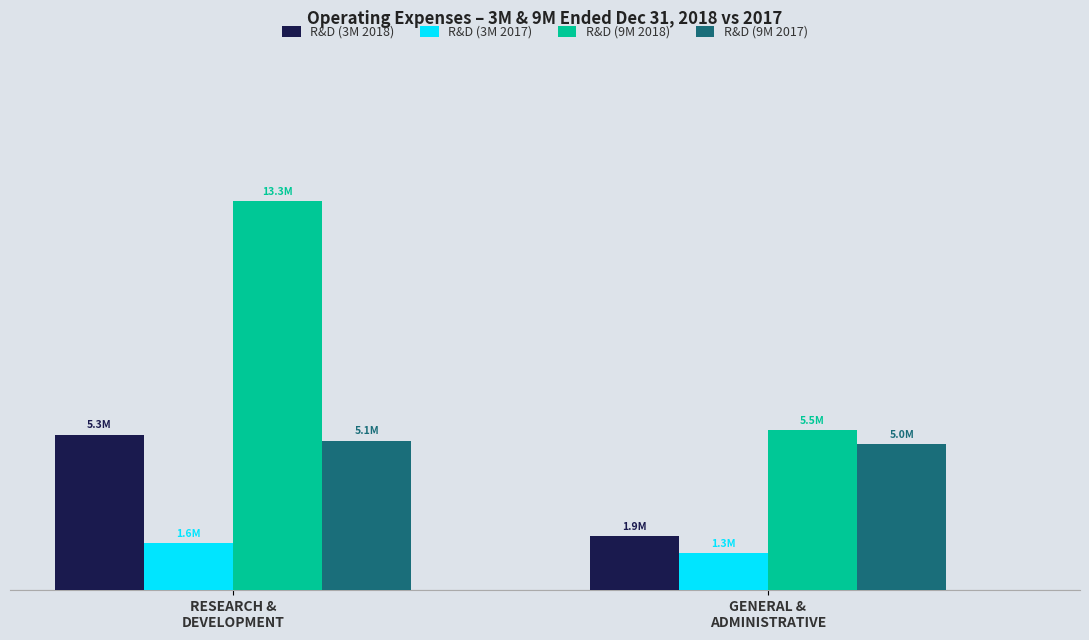

What is the highest value of the R&D (3M 2018) series?

5335500